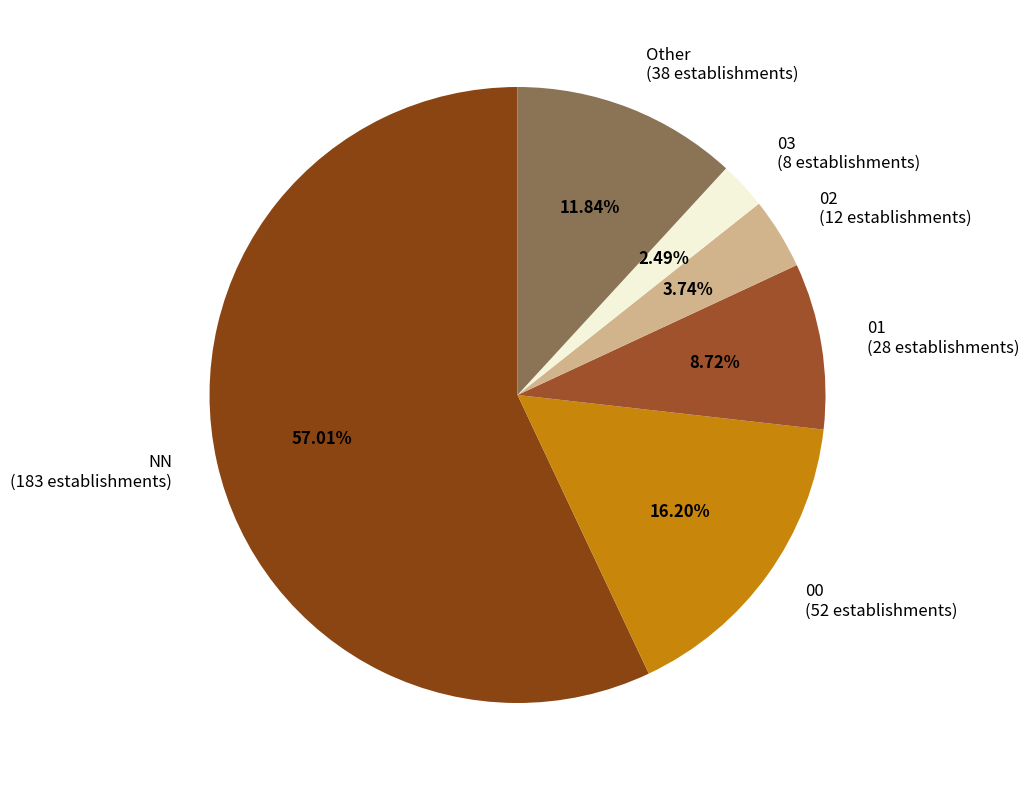

Is there a majority slice in this chart?

Yes